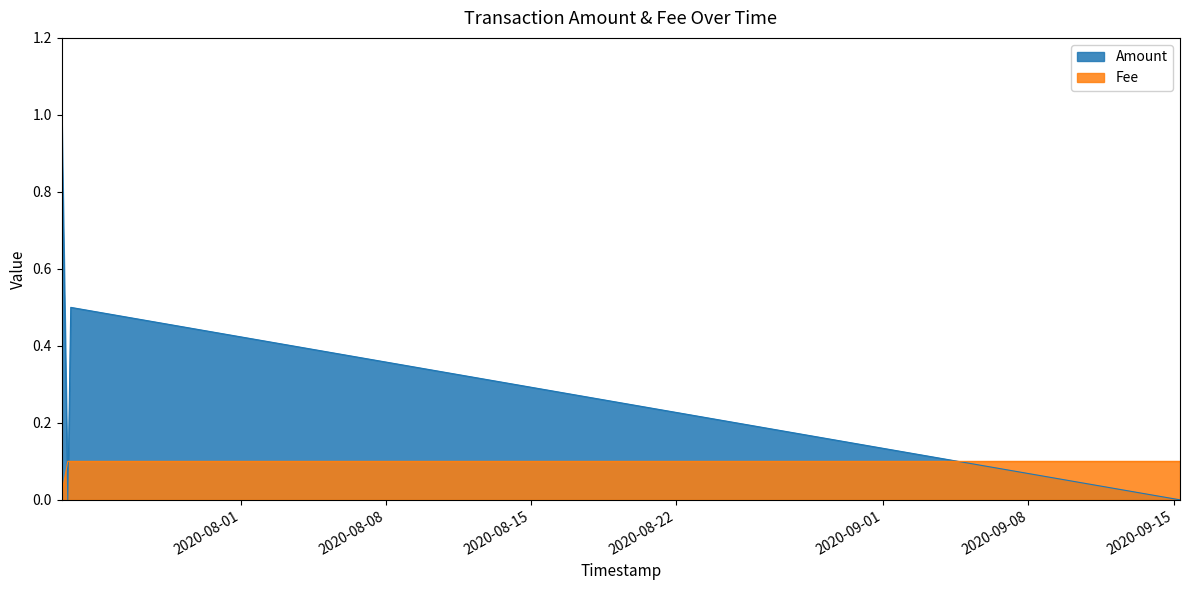

Which label corresponds to the smallest value in the chart?

2020-07-23 15:57:38